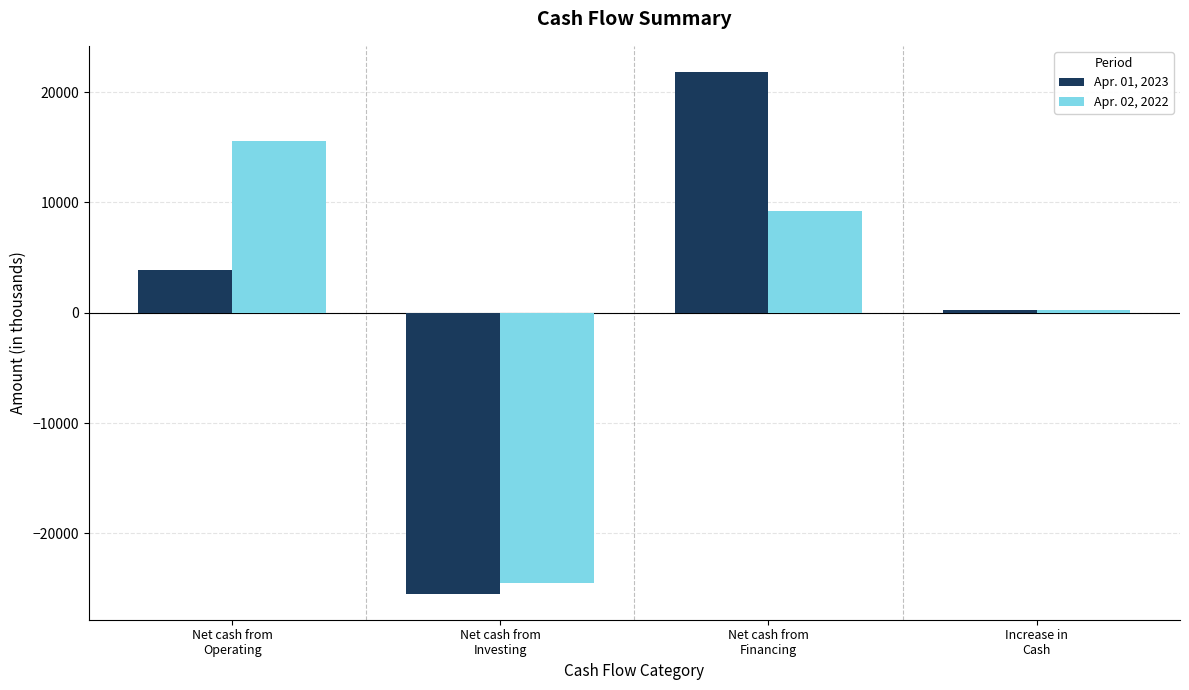

Which series has the largest range (max minus min)?

Apr. 01, 2023